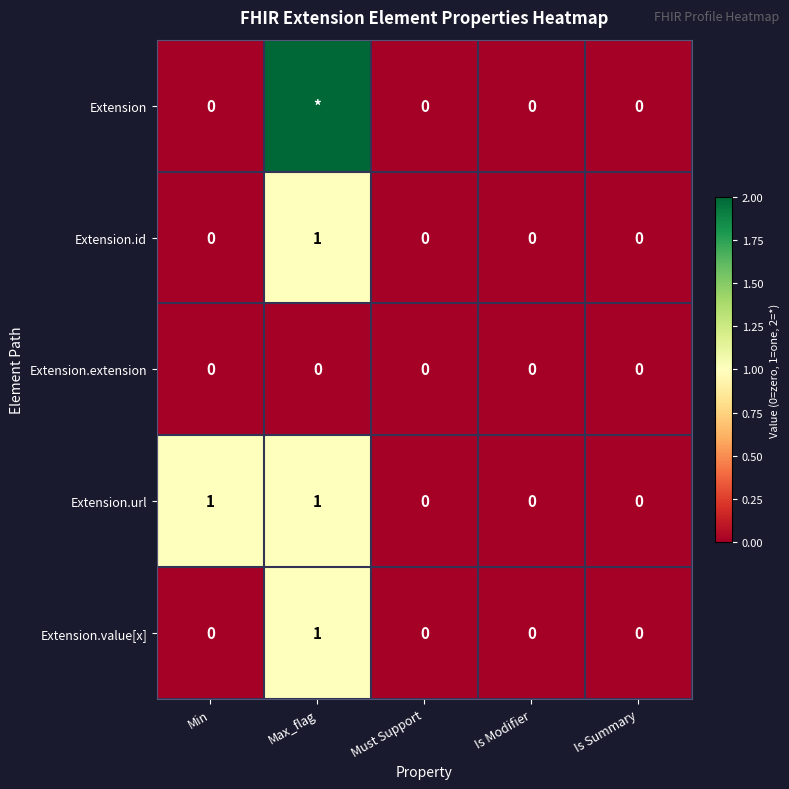

Count the Extension.id values in the range 0 to 1.

5